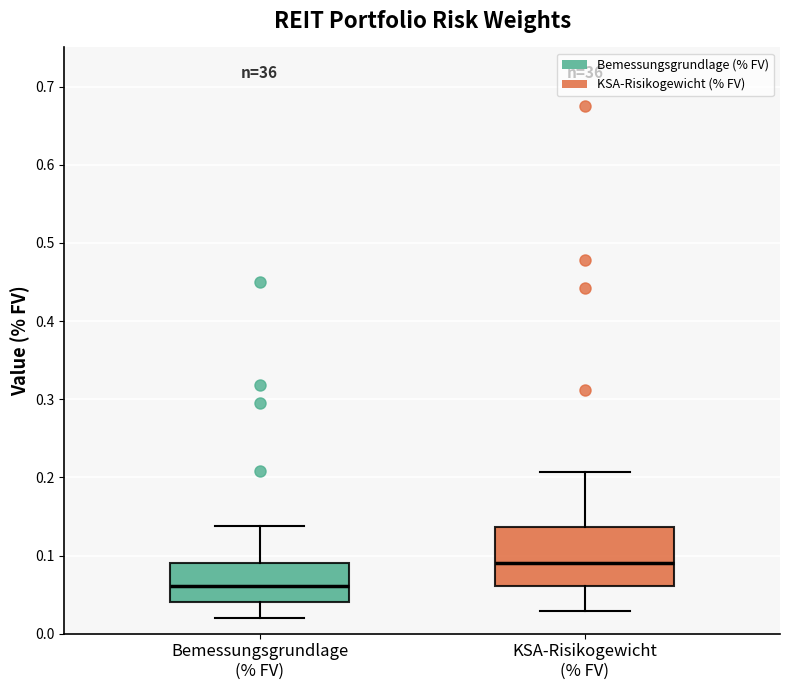

Where is the upper edge of the box for KSA-Risikogewicht (% FV) on the y-axis? The values are not printed on the chart, so give them approximately, as read against the axis.

0.14